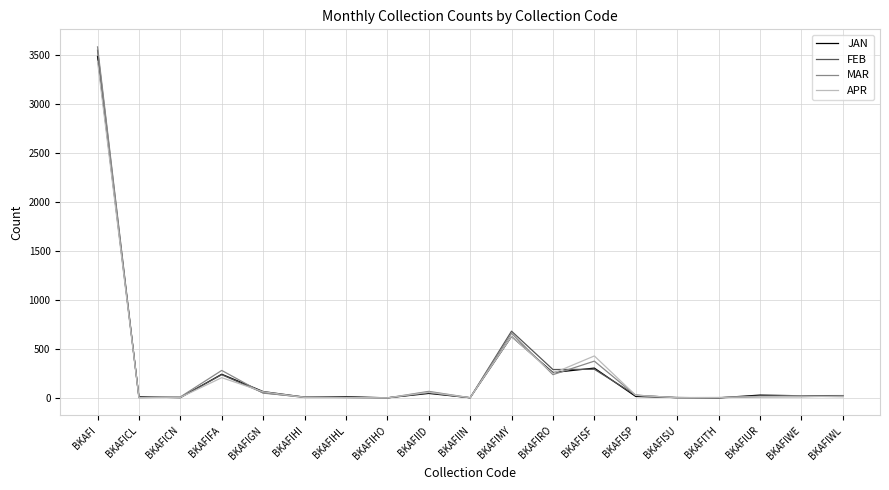

What are all the series names shown in the legend?

JAN, FEB, MAR, APR